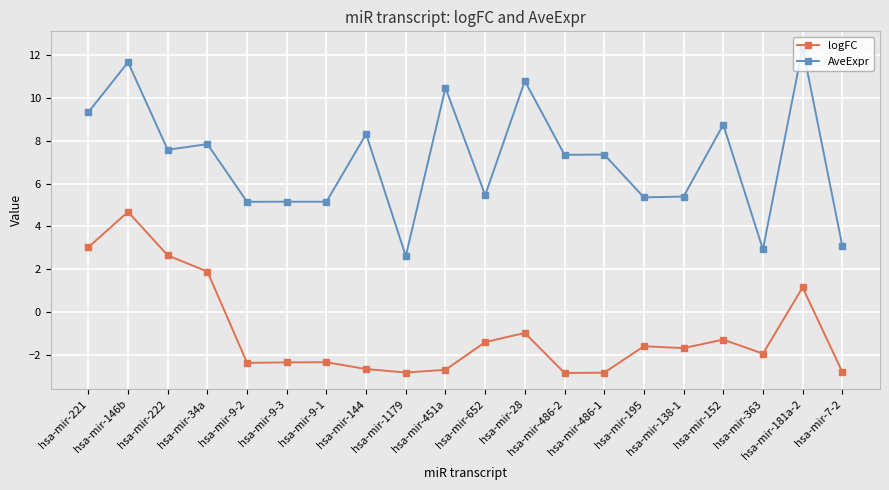

Does the chart have visible grid lines?

Yes